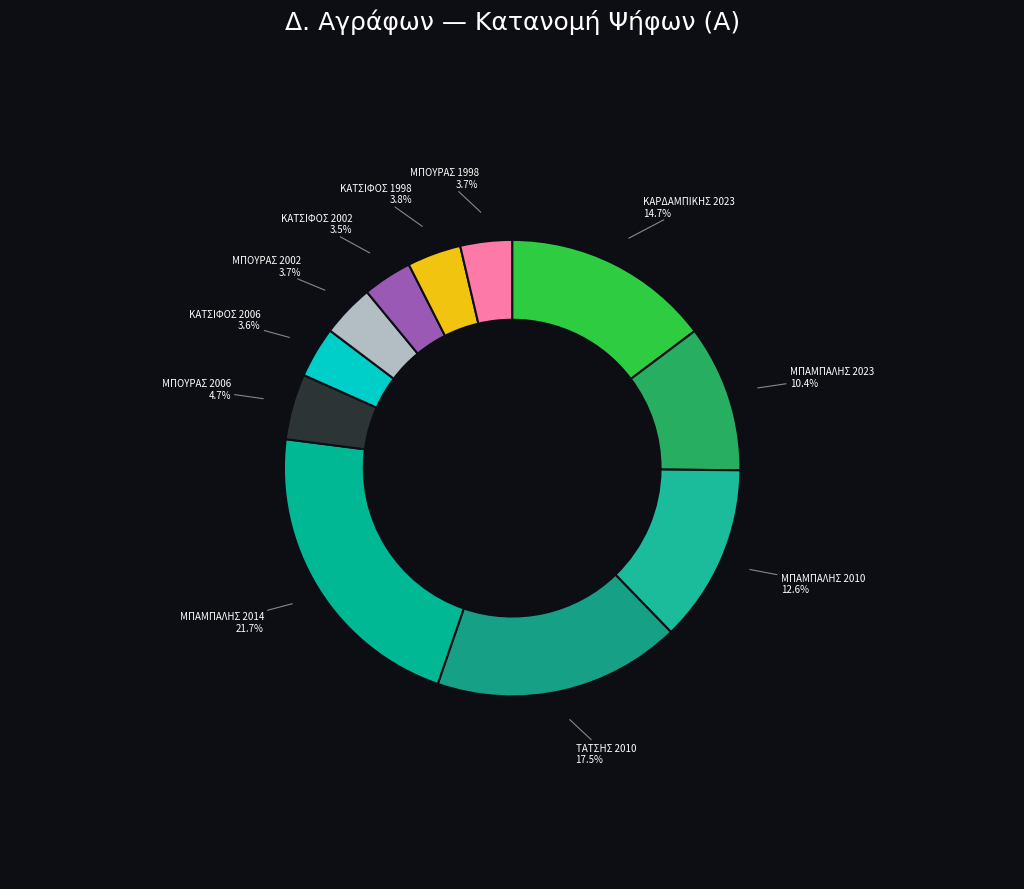

Is ΜΠΟΥΡΑΣ 2006 the majority of the pie?

No